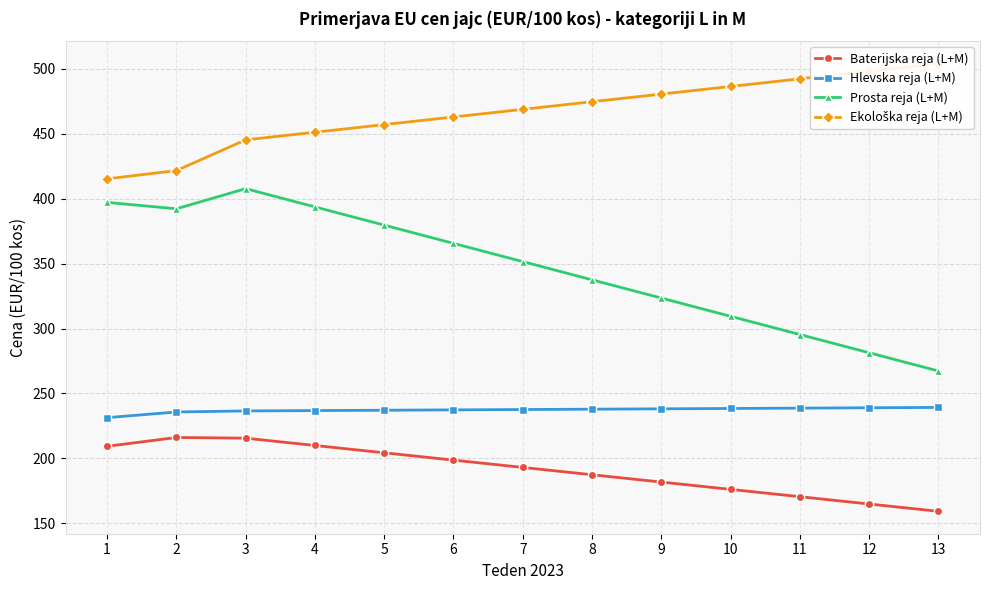

Which label corresponds to the smallest value in the chart?

13